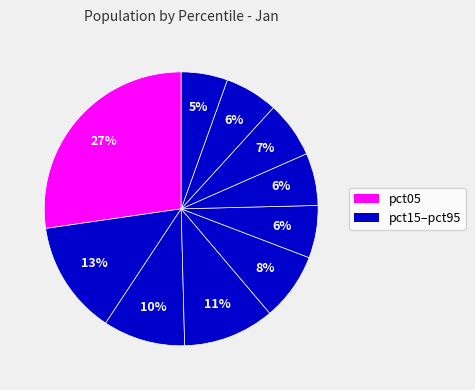

Count the number of slices in the pie.

10